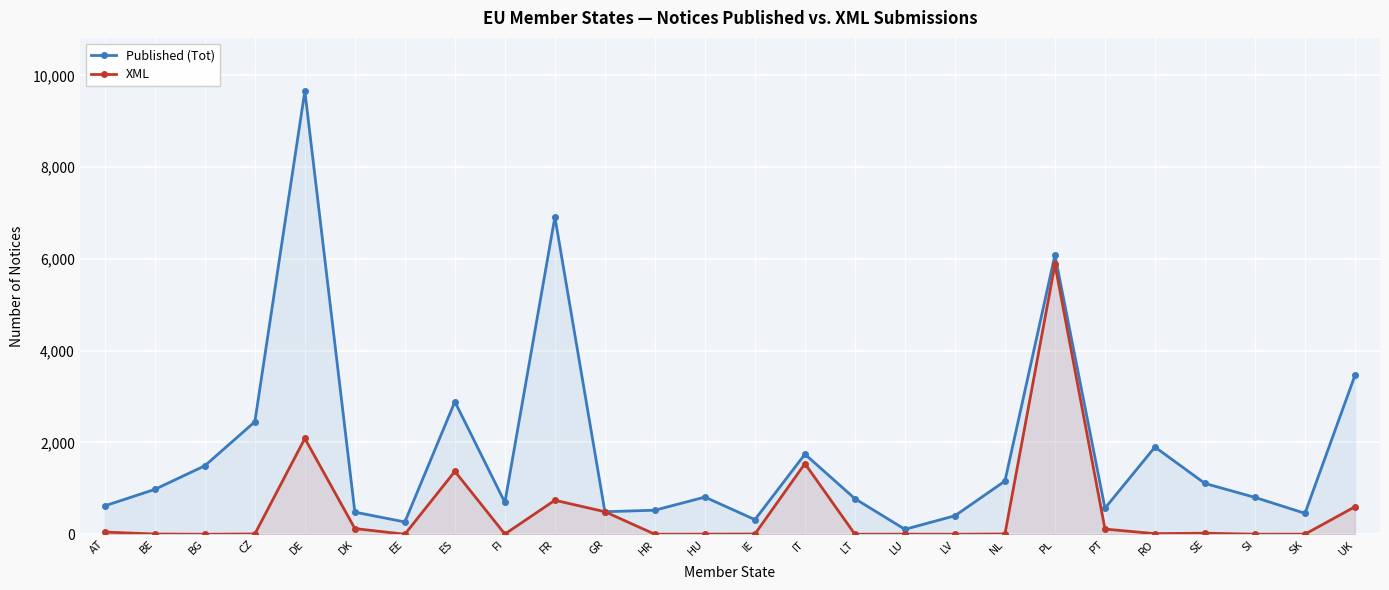

What are all the series names shown in the legend?

Published (Tot), XML